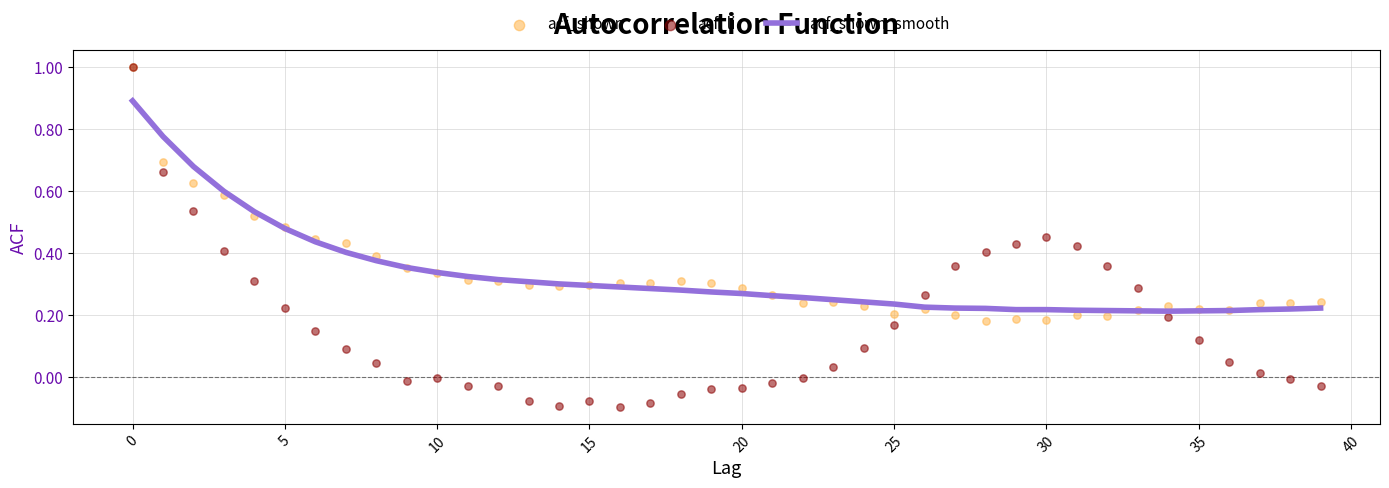

Which series has the widest spread of Y values?

acf_li